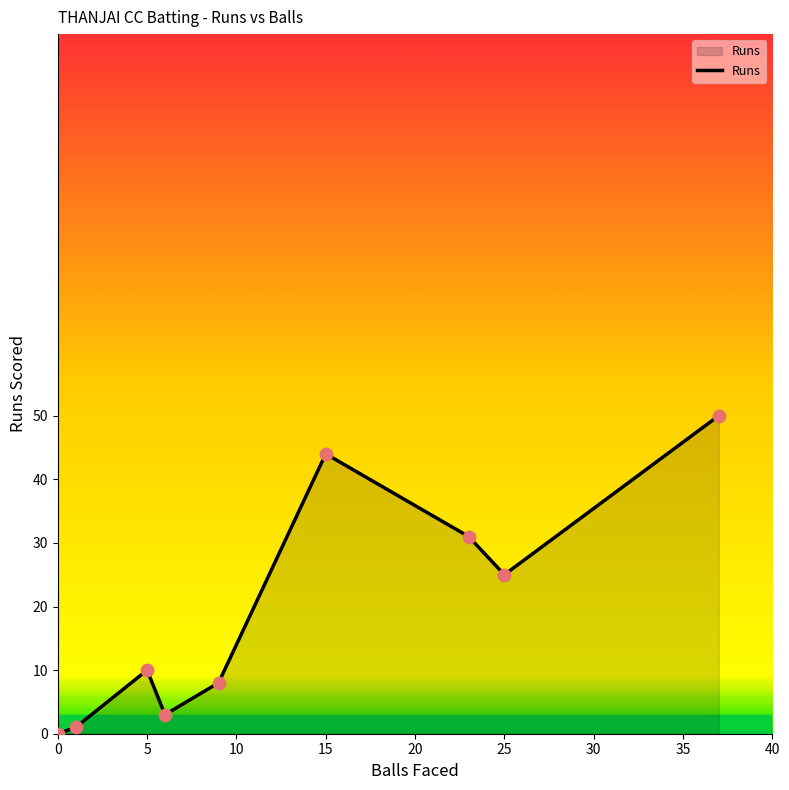

What is the difference between the maximum and minimum values?

50